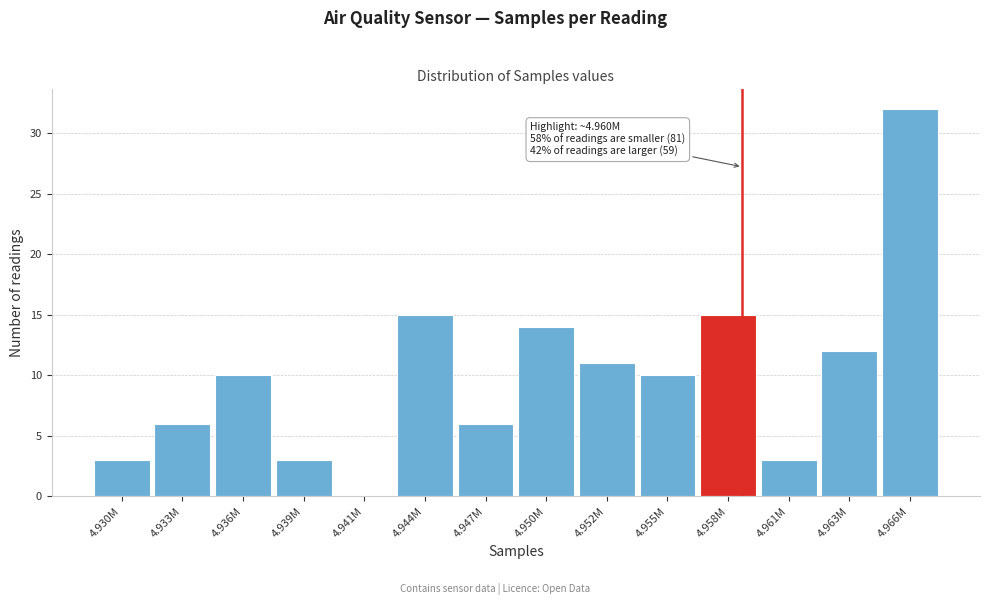

Reading left to right, transcribe all the data shown in this chart.

4.930M=3	4.933M=6	4.936M=10	4.939M=3	4.941M=0	4.944M=15	4.947M=6	4.950M=14	4.952M=11	4.955M=10	4.958M=15	4.961M=3	4.963M=12	4.966M=32